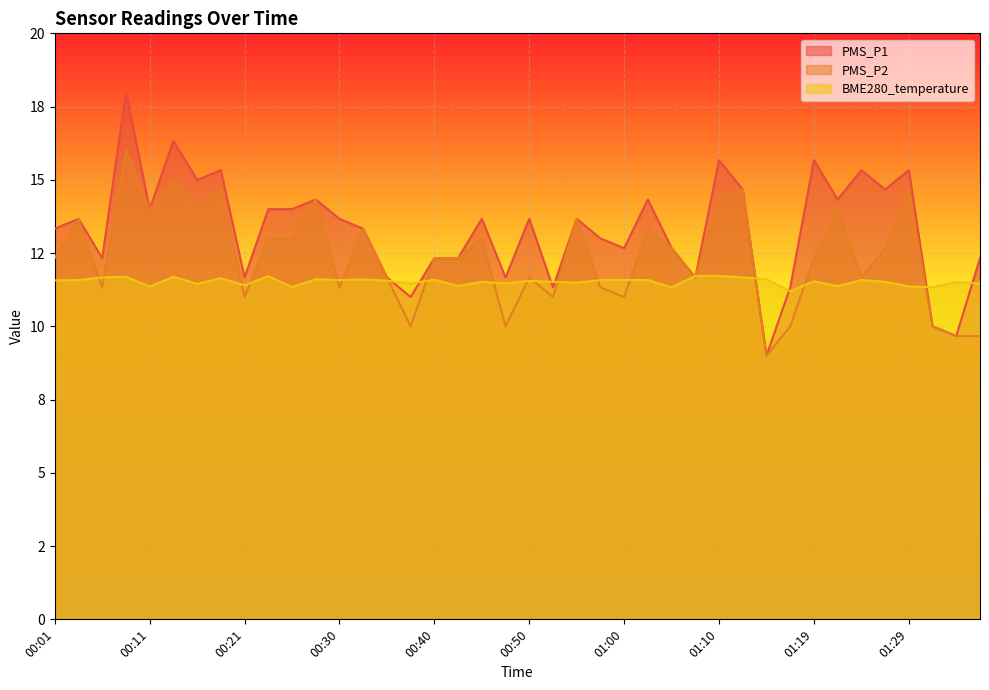

At which label does PMS_P2 reach its minimum?

01:15